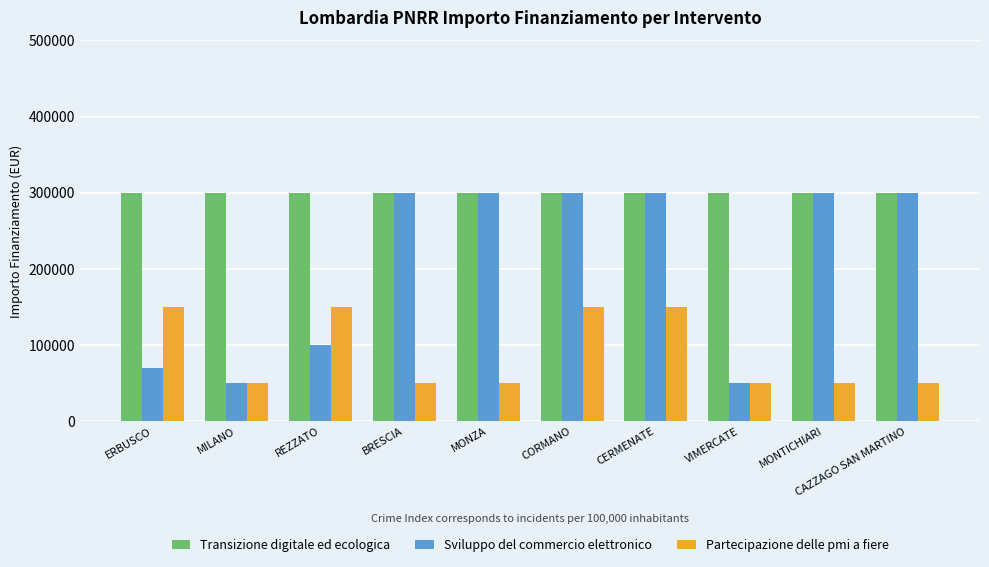

Rank the series by their average value, from lowest to highest.

Partecipazione delle pmi a fiere, Sviluppo del commercio elettronico, Transizione digitale ed ecologica